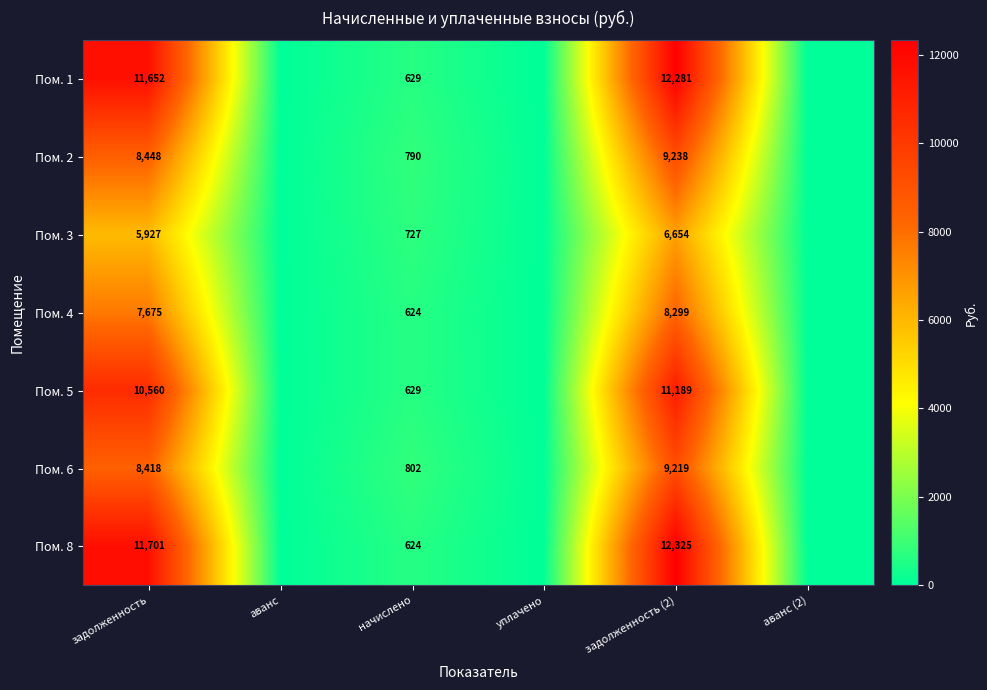

At which category is the sum across all series the highest?

задолженность (2)